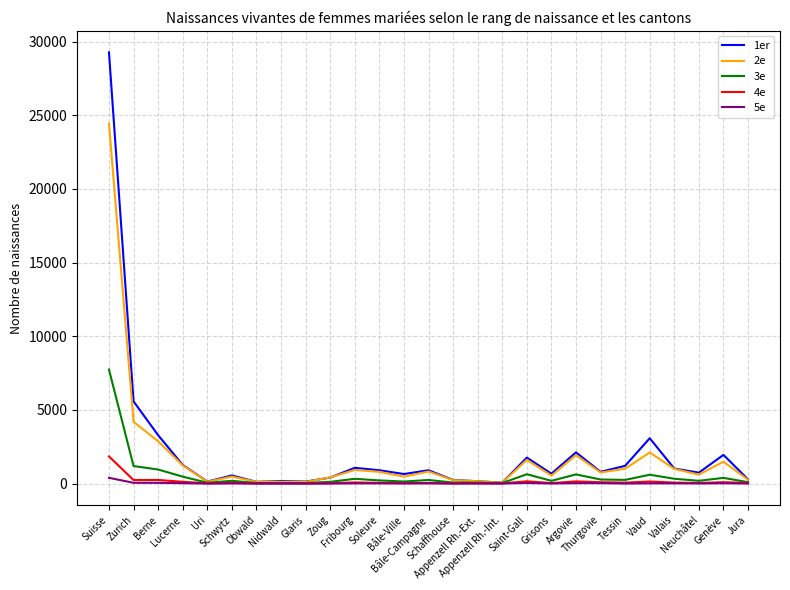

Which series has the widest spread of values?

1er